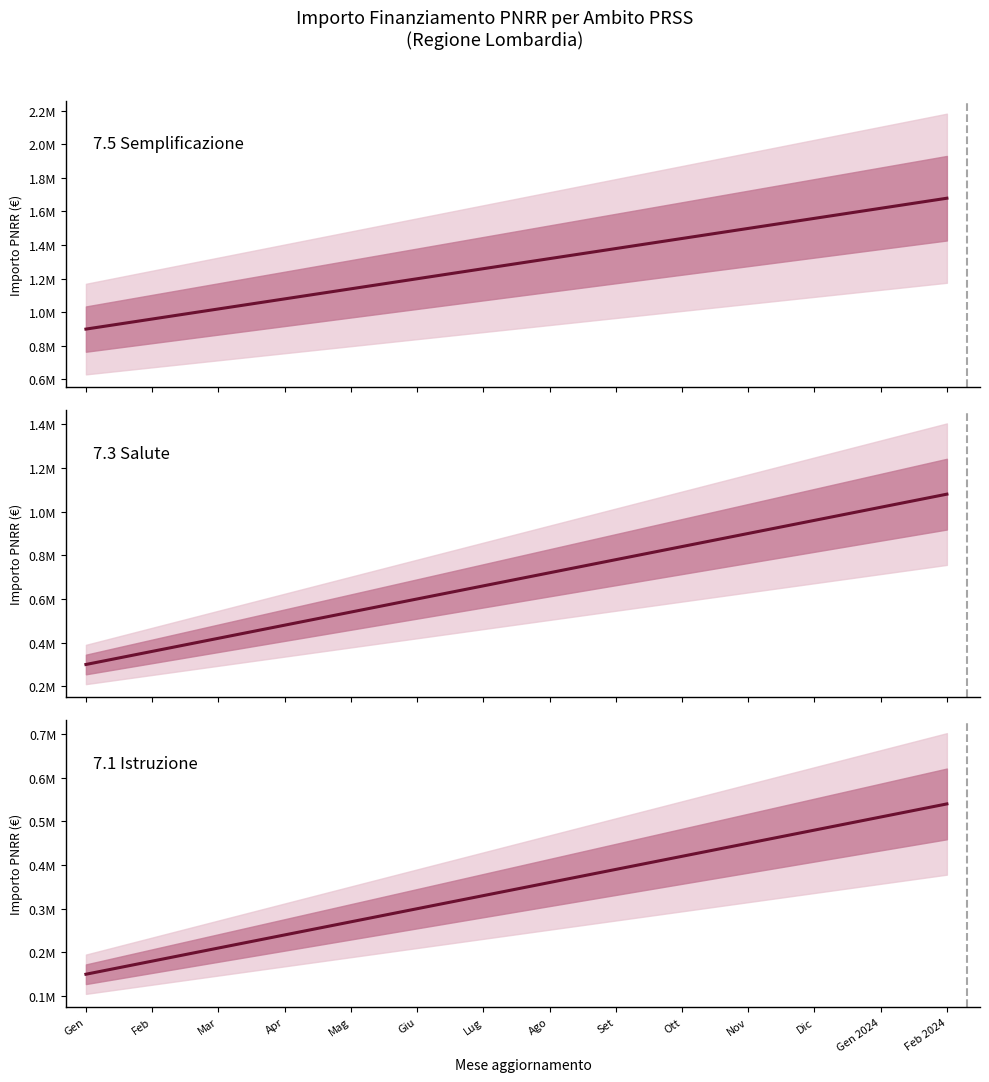

Count the number of data series in this chart.

3